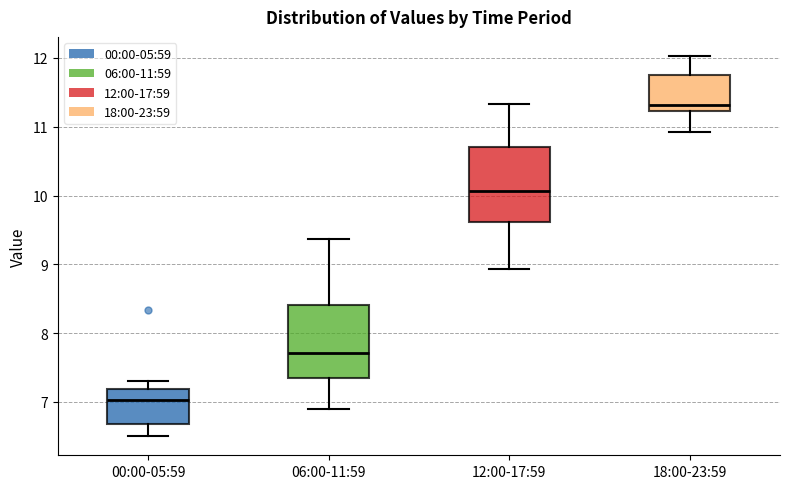

Which box's median line is the highest?

18:00-23:59